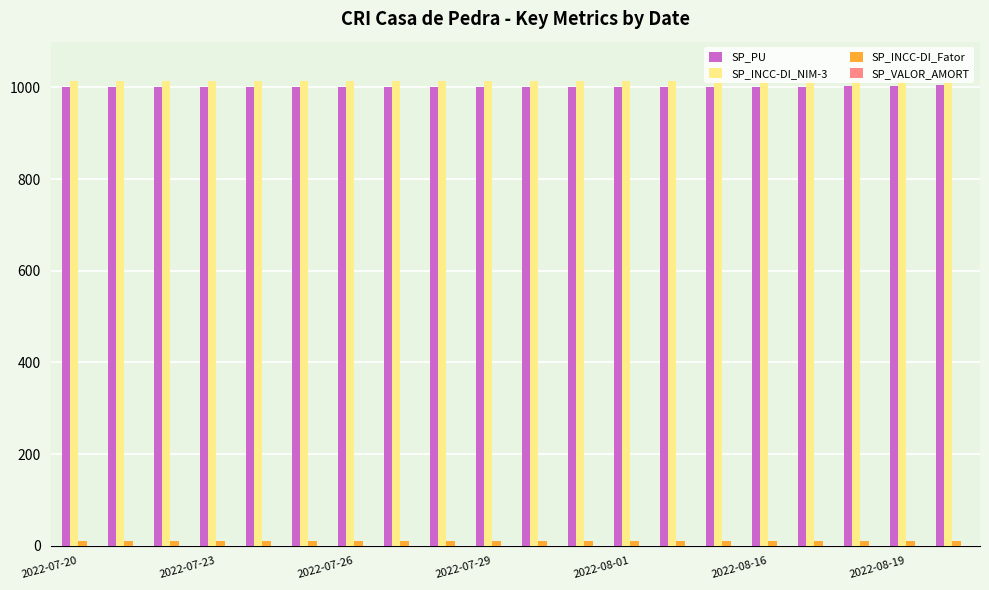

At how many categories does at least one series exceed 124?

20